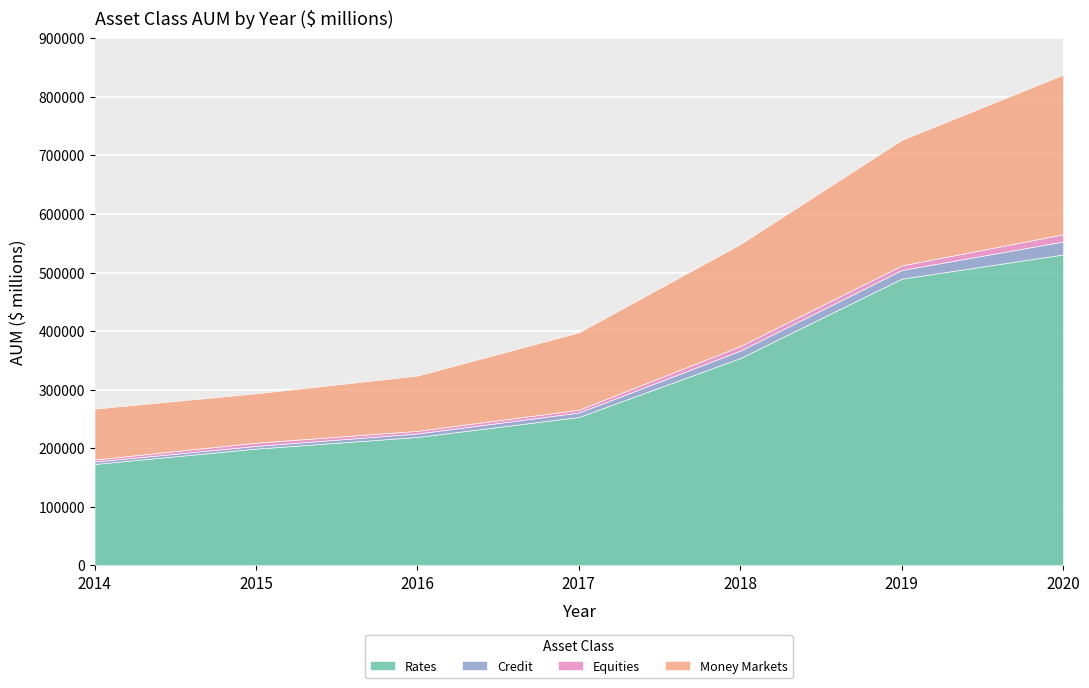

How many data points does each series have?

7